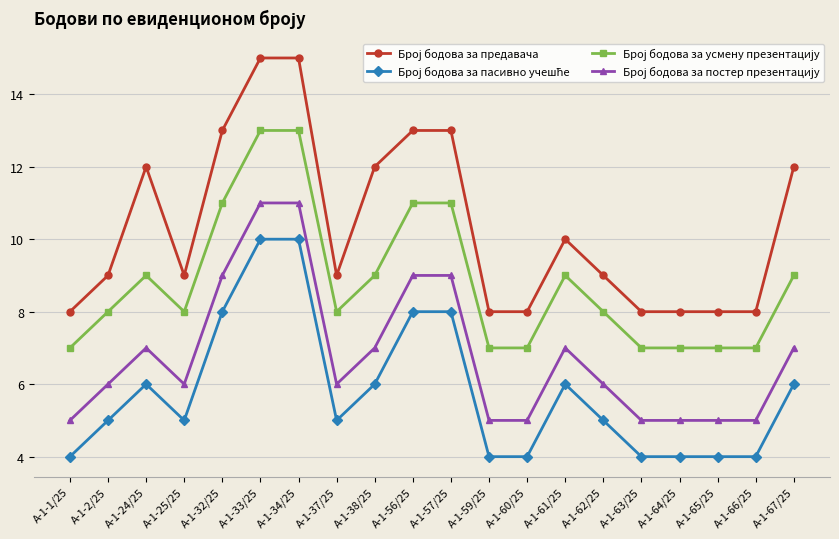

What is the maximum value shown in the chart?

15